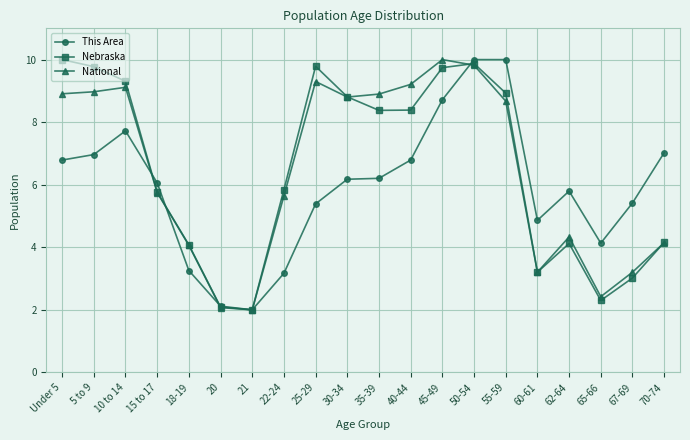

Which series changed the most between 60-61 and 70-74?

This Area